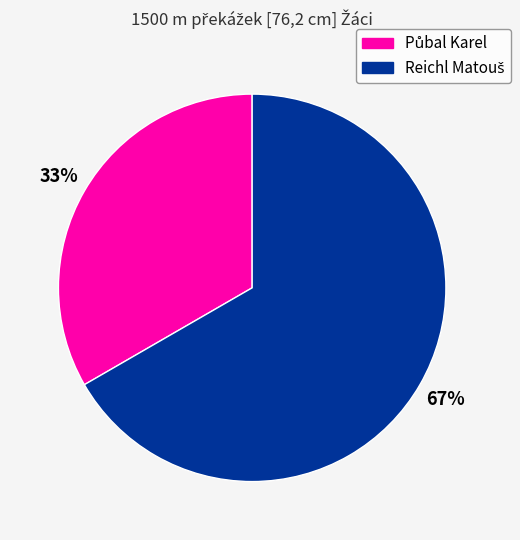

To the nearest percent, what is the average slice percentage?

50%